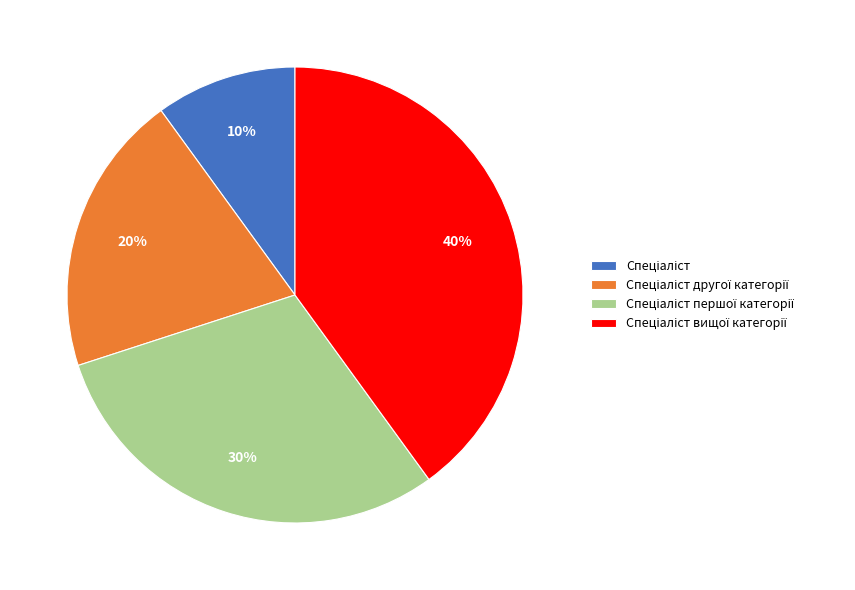

Does any single category account for the majority?

No